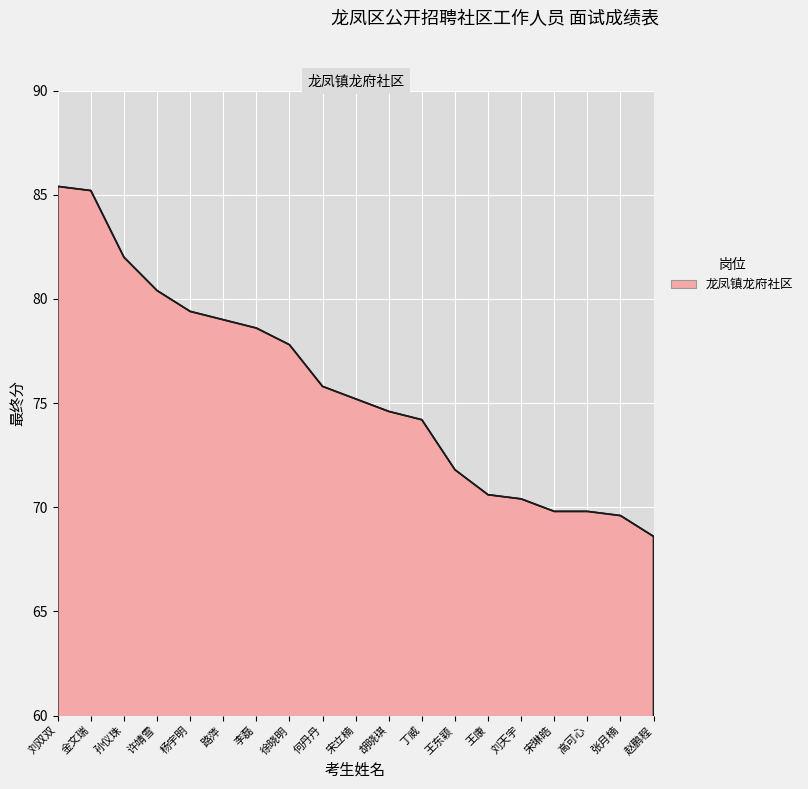

The value at 许靖雪 is 16.8. True or false?

False